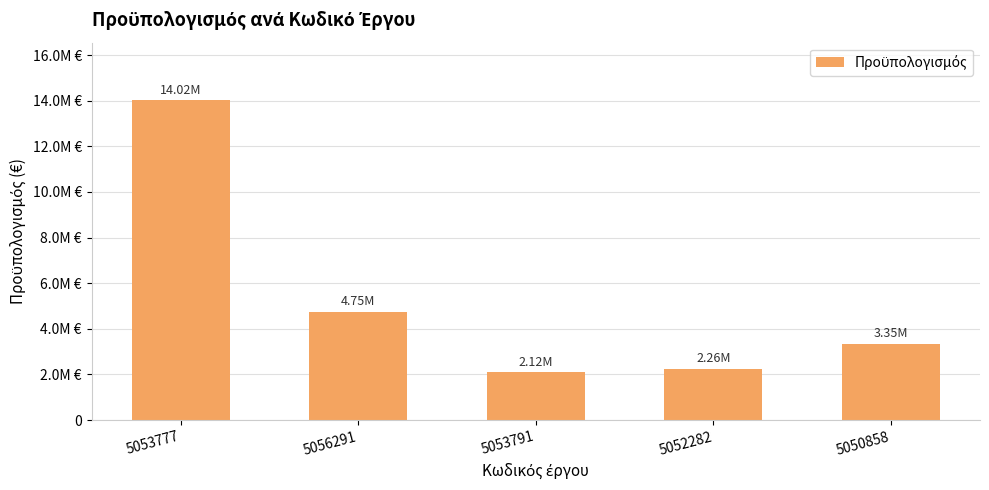

What is the sum of the values at 5053777 and 5056291?

18776249.7